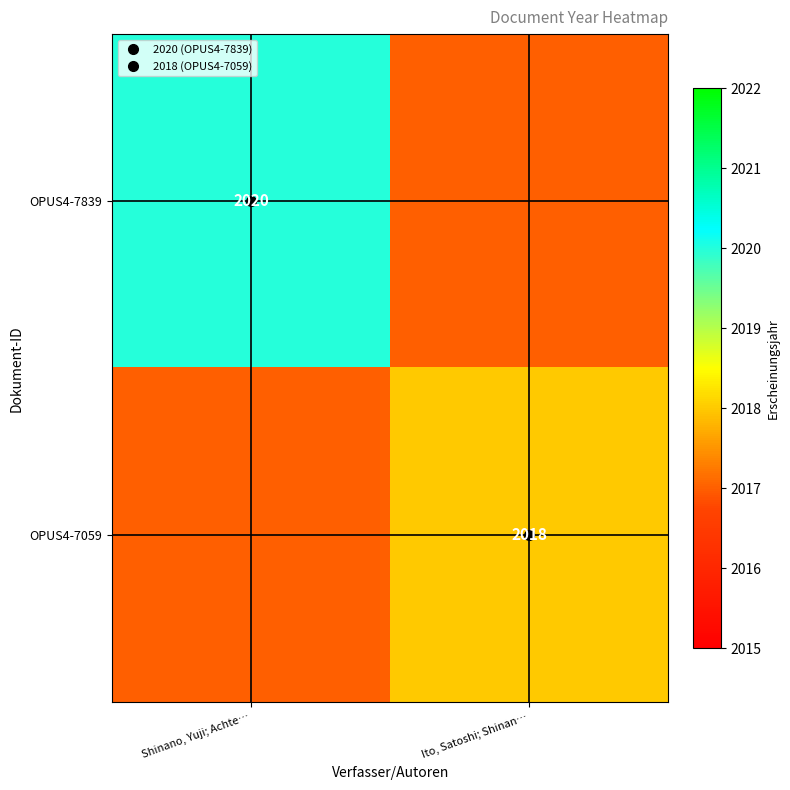

The value of OPUS4-7839 at Ito, Satoshi; Shinan… is 2764. True or false?

False